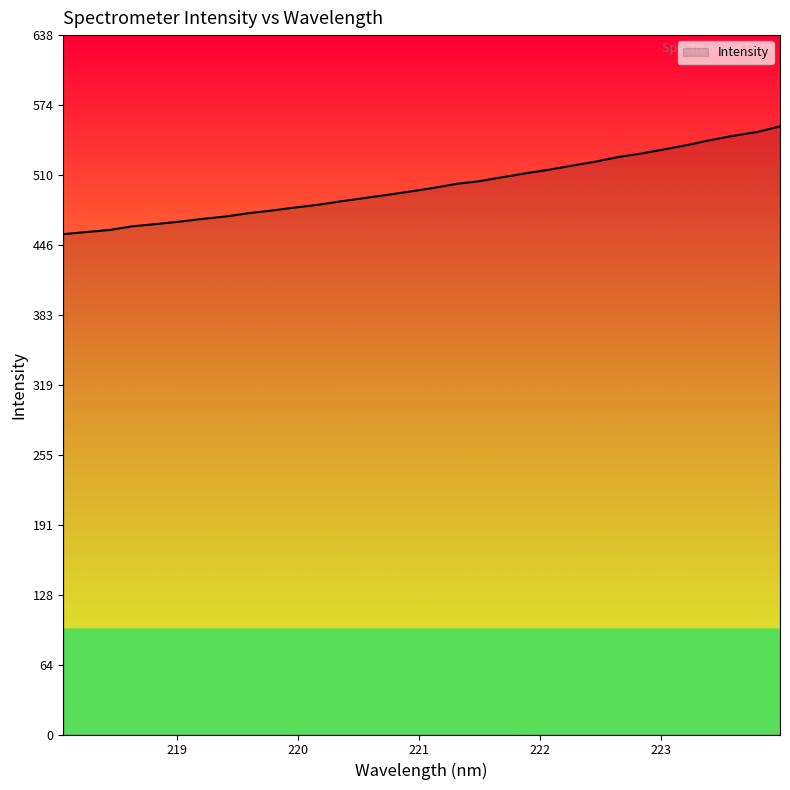

What is the difference between the maximum and minimum values?

98.3